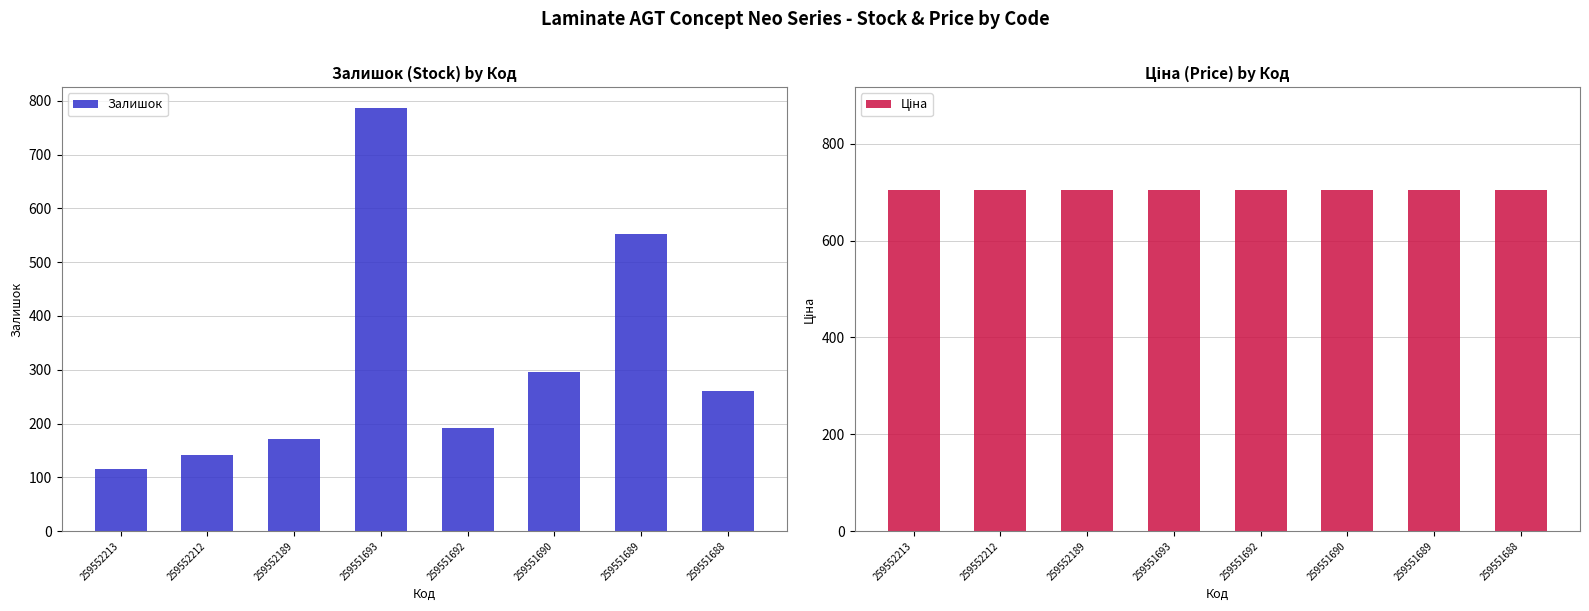

The Залишок series shows 202.0 at 259552213. True or false?

False